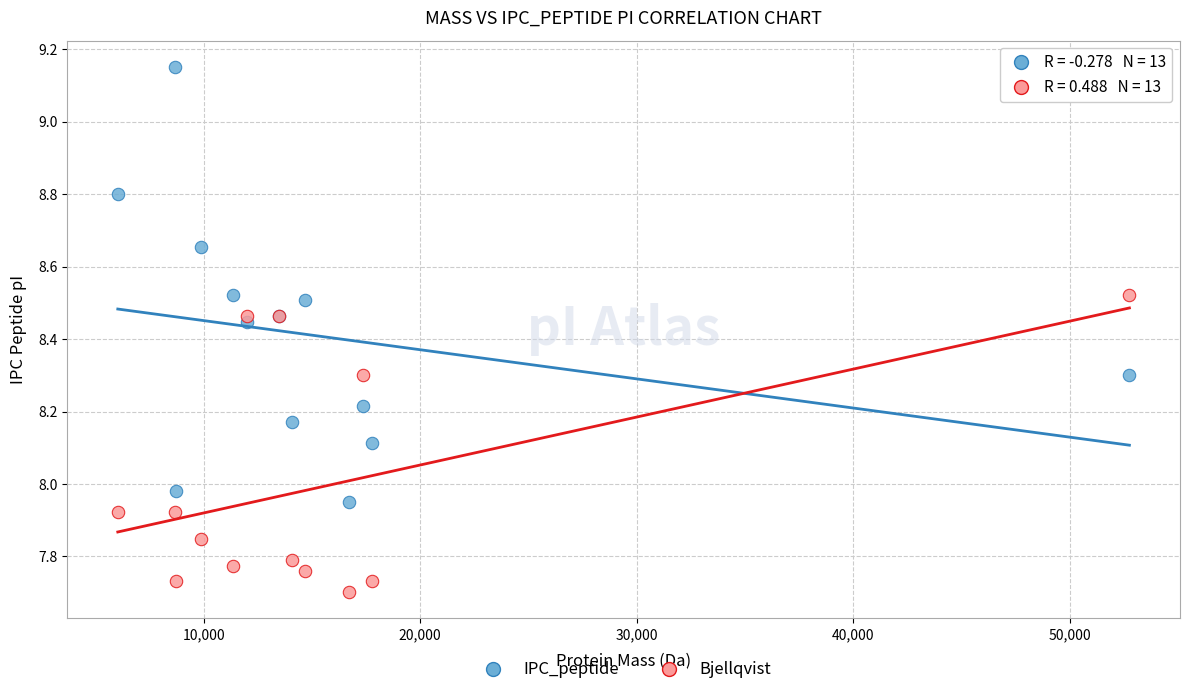

Which series reaches the maximum Y coordinate?

IPC_peptide